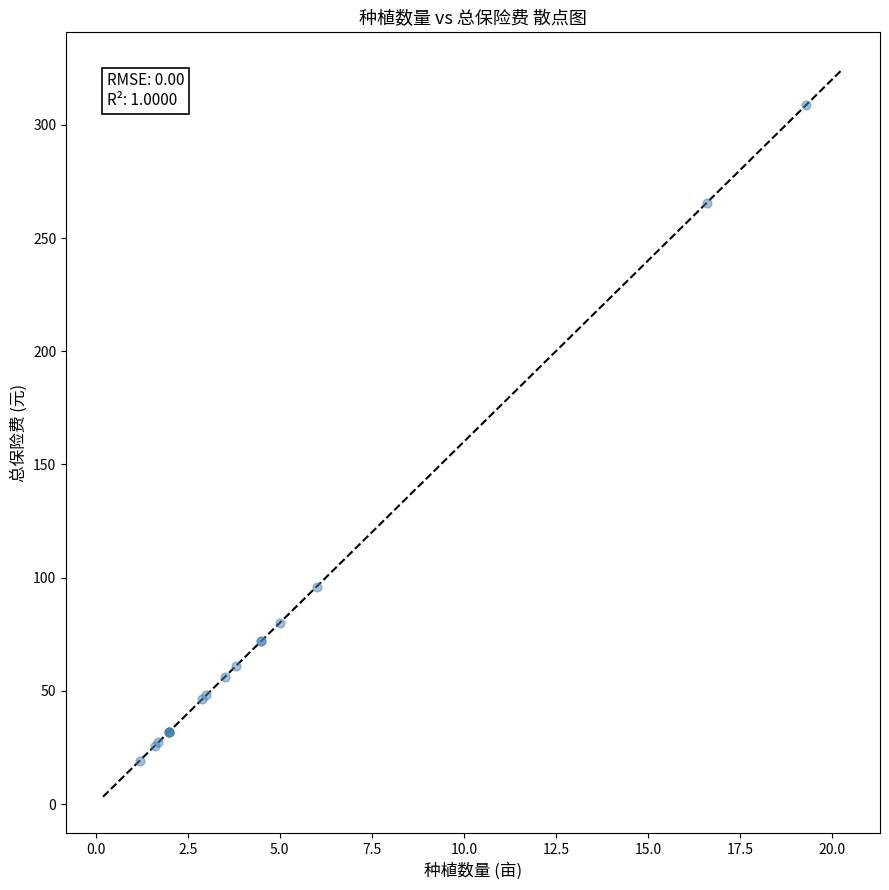

What Y value in the scatter plot is closest to 164?

96.0